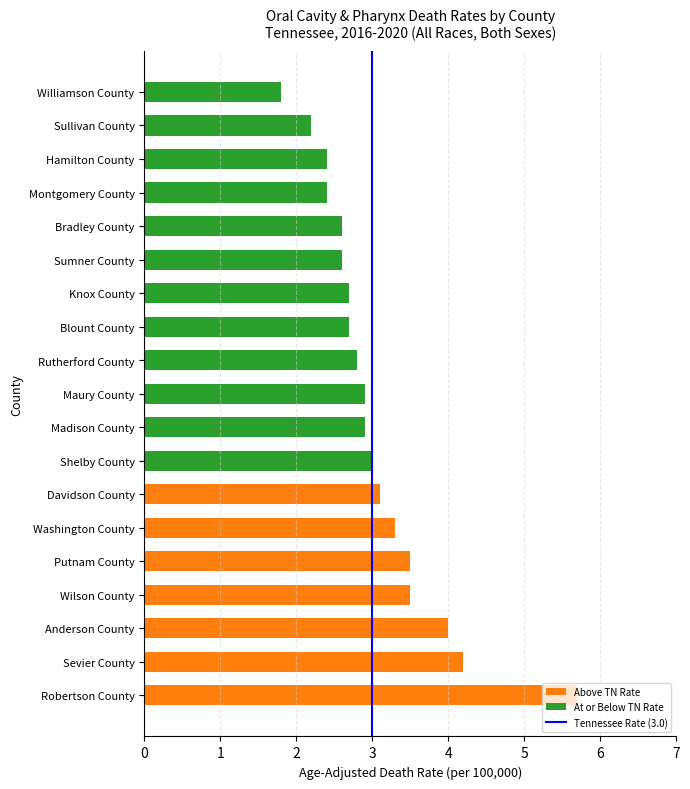

Which category has the lowest value across all series?

Williamson County